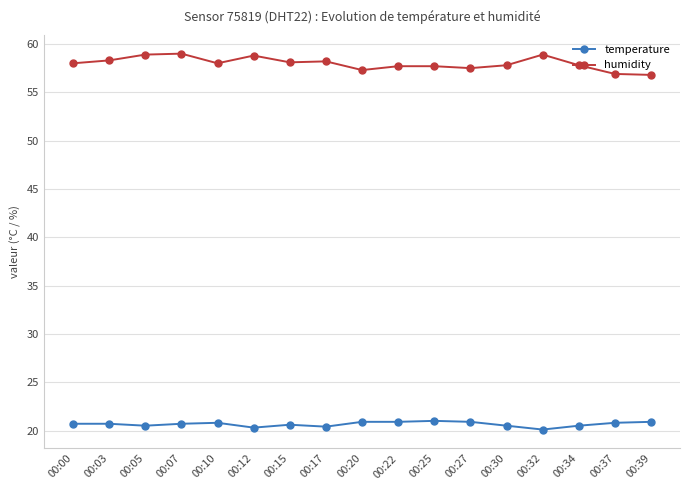

What is the spread (max minus min) of values at 00:15?

37.5